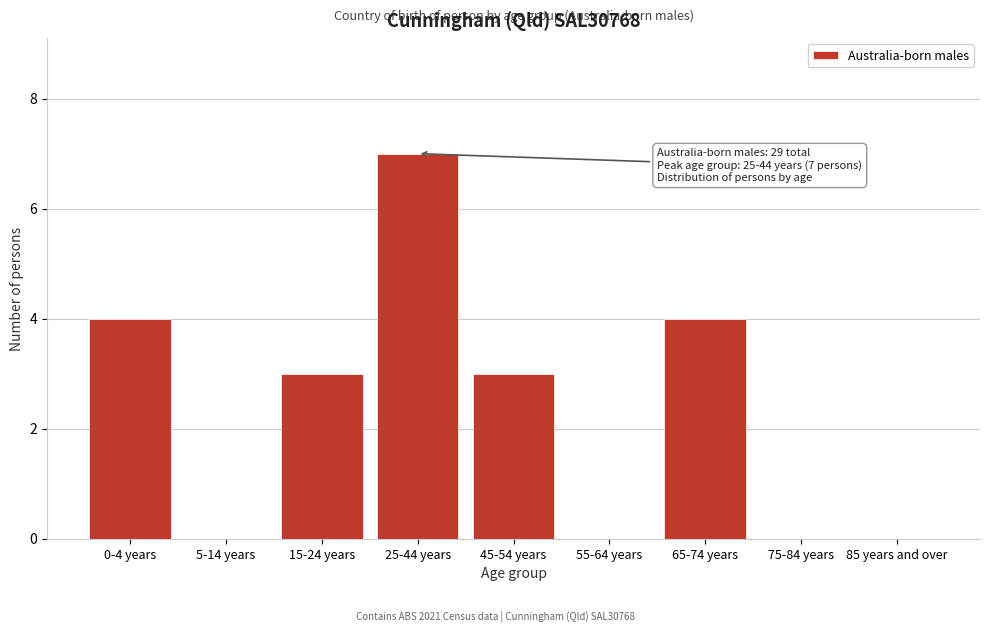

Reading left to right, what are all the values shown in this chart?

0-4 years=4	5-14 years=0	15-24 years=3	25-44 years=7	45-54 years=3	55-64 years=0	65-74 years=4	75-84 years=0	85 years and over=0